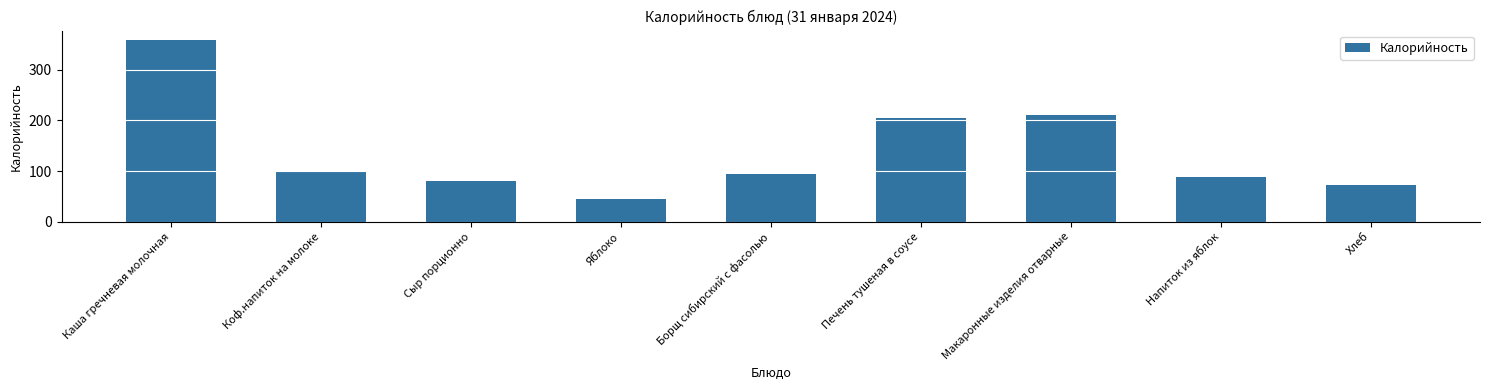

How many bars are there in total?

9